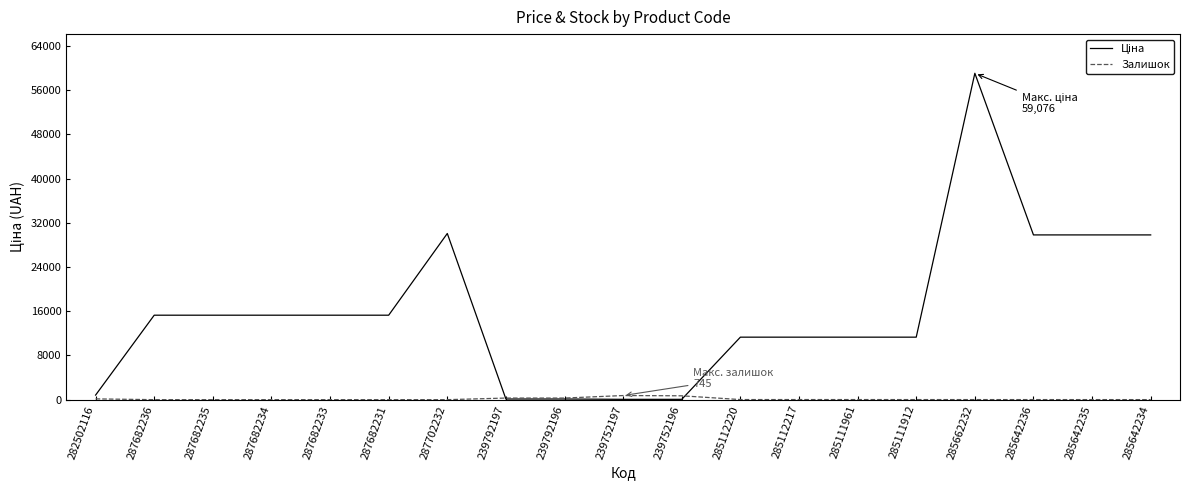

At which category is the sum across all series the highest?

285662232